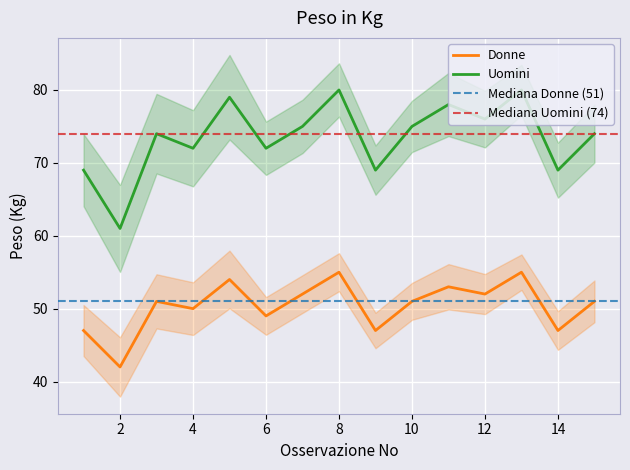

Reading right to left, extract all data points from this chart.

Donne: 15=51	14=47	13=55	12=52	11=53	10=51	9=47	8=55	7=52	6=49	5=54	4=50	3=51	2=42	1=47
Uomini: 15=74	14=69	13=80	12=76	11=78	10=75	9=69	8=80	7=75	6=72	5=79	4=72	3=74	2=61	1=69